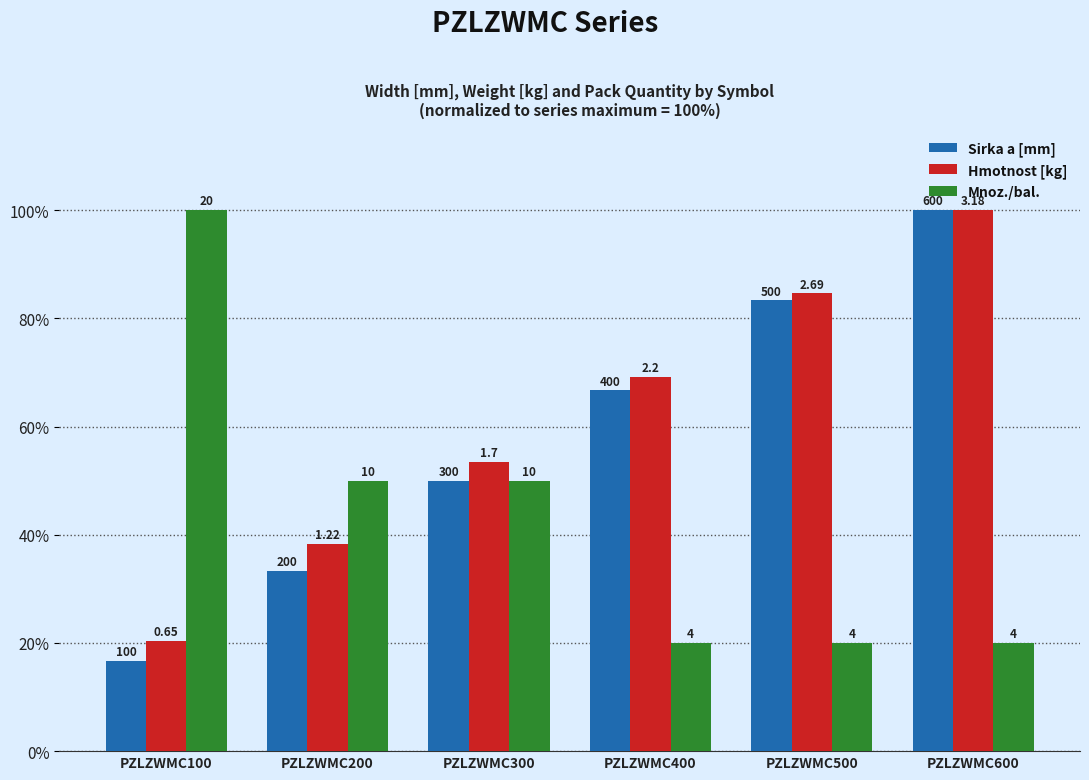

What is the difference between the maximum and second lowest values in the Sirka a [mm] series?

66.7